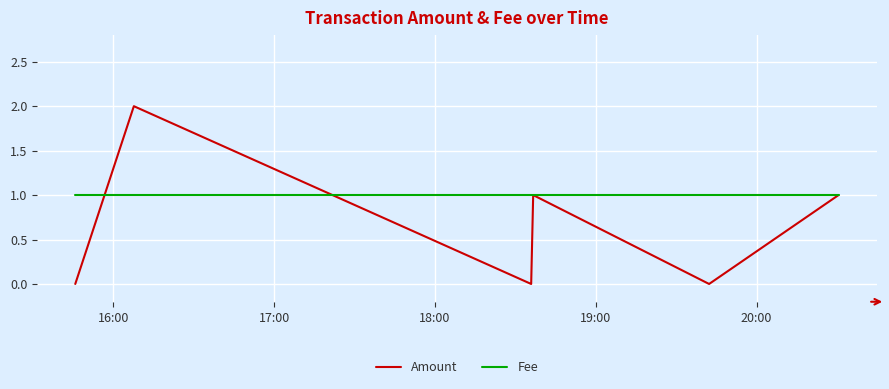

Which series has the largest range (max minus min)?

Amount